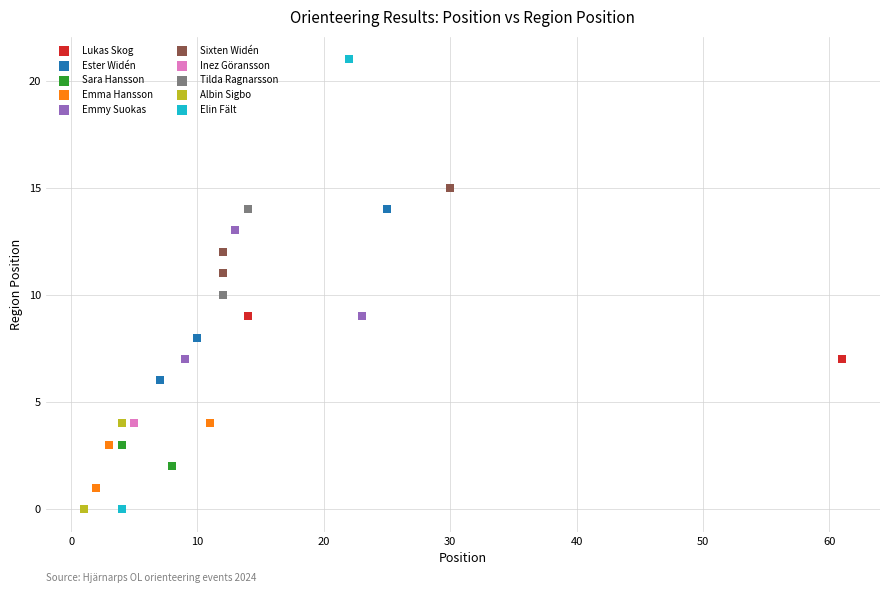

Which series contains the highest Y value?

Elin Fält